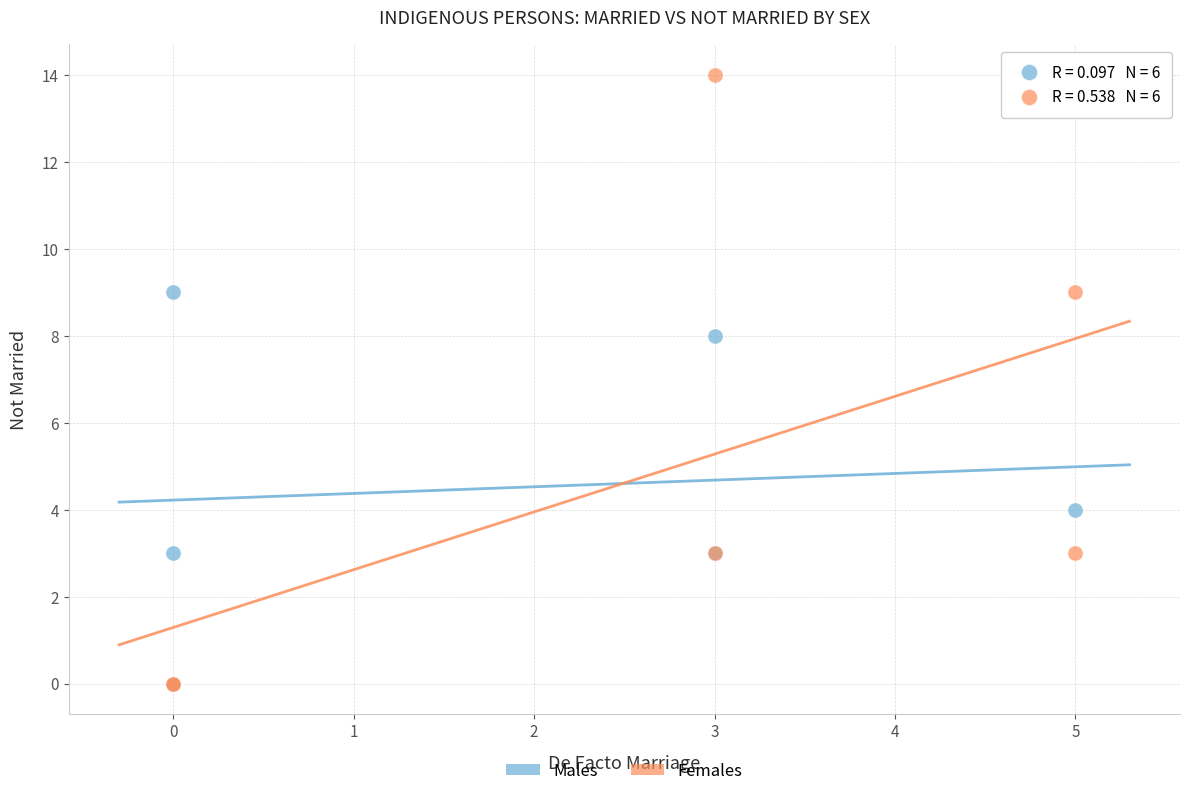

Which series has the largest Y range (max minus min)?

Females